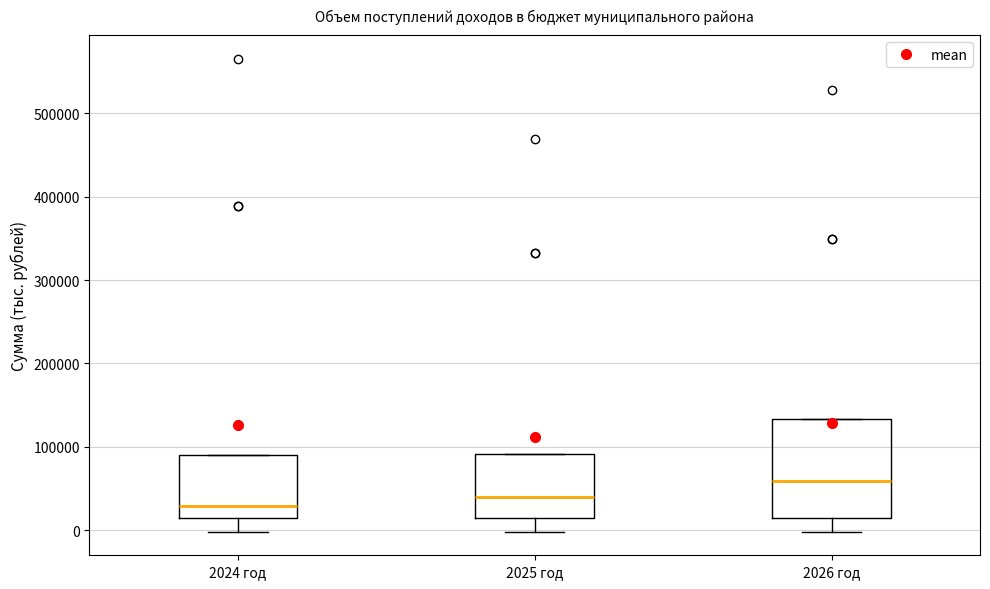

Reading left to right, transcribe this box plot: for each box, give where its median line is, the range the box spans, and where its two whiskers end, as read against the y-axis. The values are not printed on the chart, so give them approximately, as read against the axis.

2024 год: median 30000, box 10000 to 90000, whiskers 0 to 90000
2025 год: median 40000, box 10000 to 90000, whiskers 0 to 90000
2026 год: median 60000, box 10000 to 130000, whiskers 0 to 130000